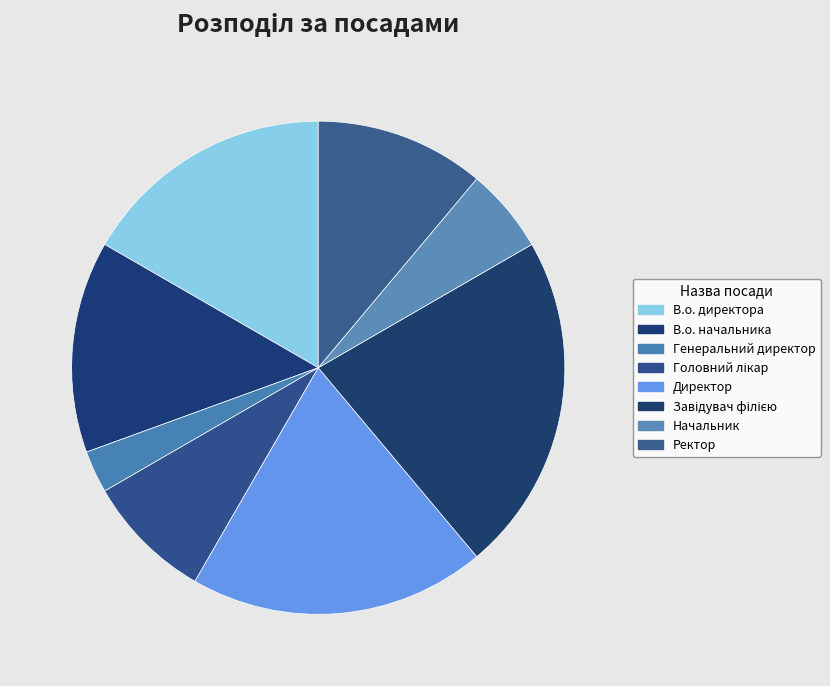

How much of the chart is everything except Директор?

80.6%